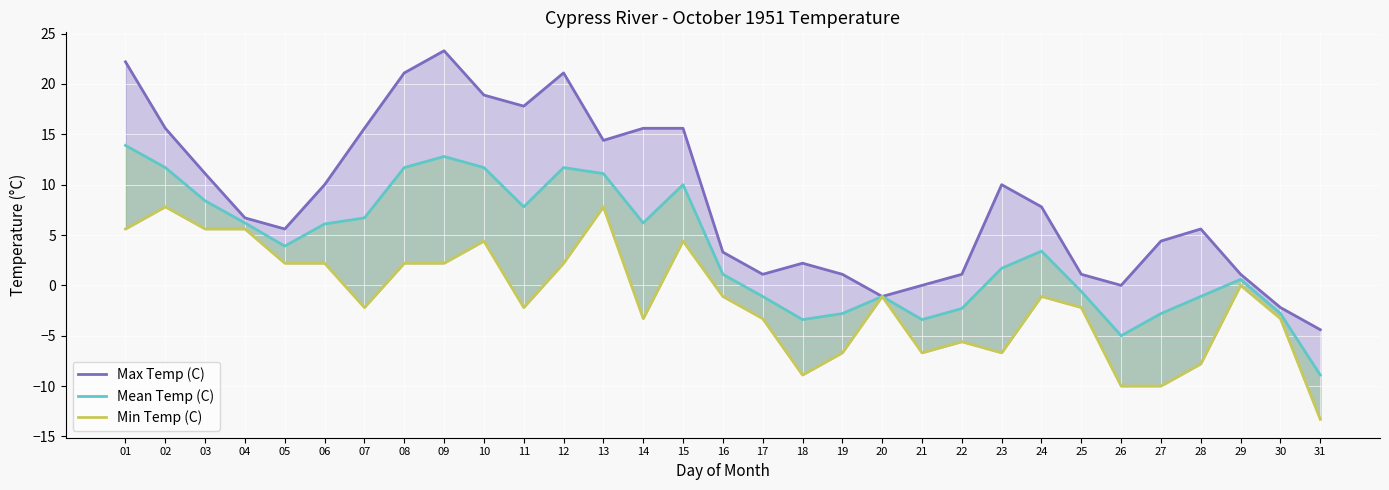

Where is Mean Temp (C) nearest to the value 2?

23